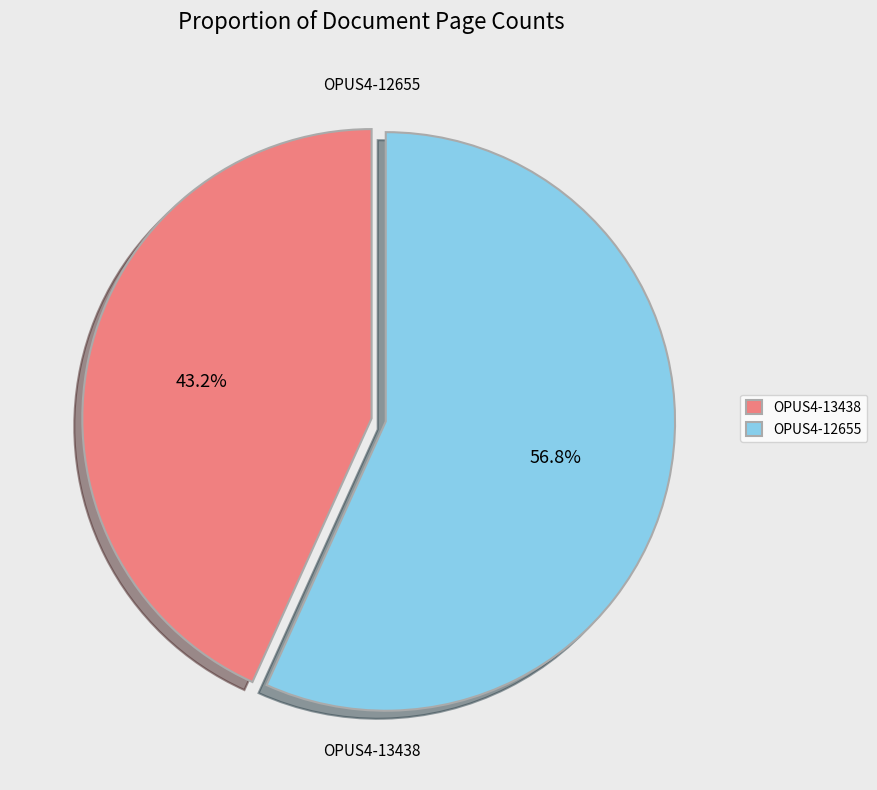

Which has a higher value, OPUS4-12655 or OPUS4-13438?

OPUS4-12655